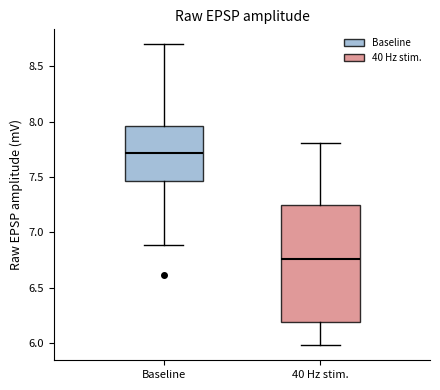

Reading left to right, transcribe this box plot: for each box, give where its median line is, the range the box spans, and where its two whiskers end, as read against the y-axis. The values are not printed on the chart, so give them approximately, as read against the axis.

Baseline: median 7.70, box 7.45 to 7.95, whiskers 6.90 to 8.70
40 Hz stim.: median 6.75, box 6.20 to 7.25, whiskers 6.00 to 7.80